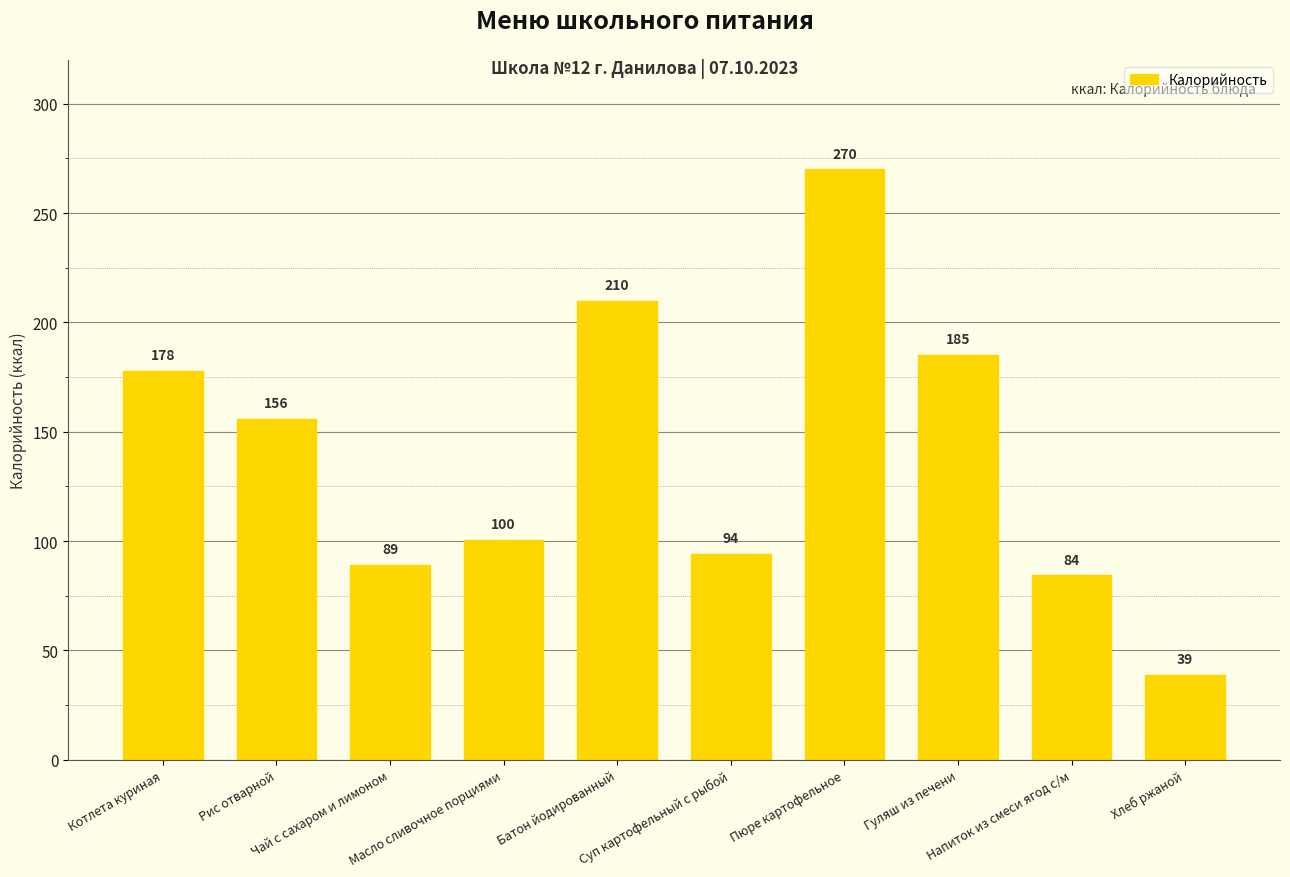

What is the smallest value displayed?

39.0